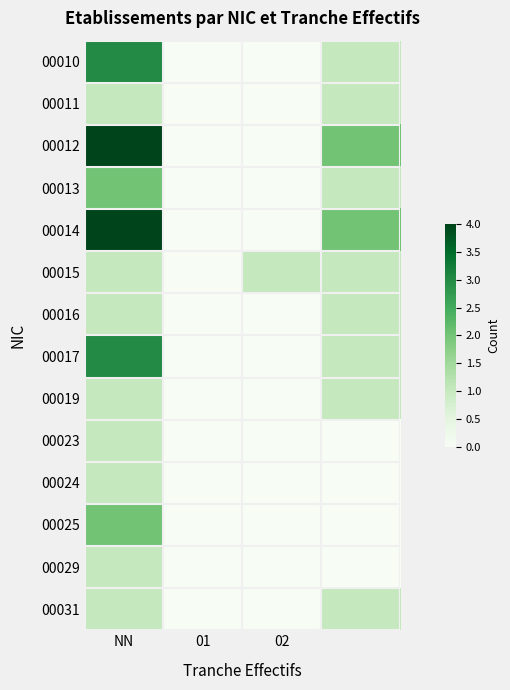

List the series in order of their peak value, lowest first.

00011, 00015, 00016, 00019, 00023, 00024, 00029, 00031, 00013, 00025, 00010, 00017, 00012, 00014